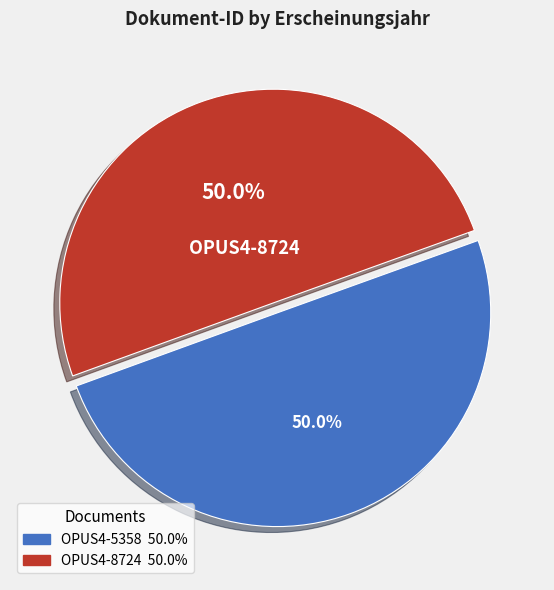

Count the number of slices in the pie.

2